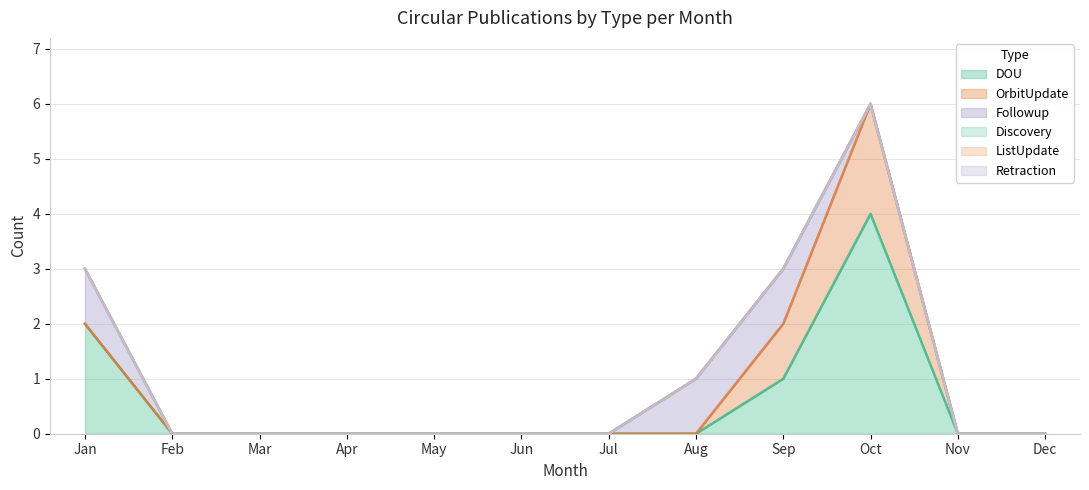

Does the chart have visible grid lines?

Yes